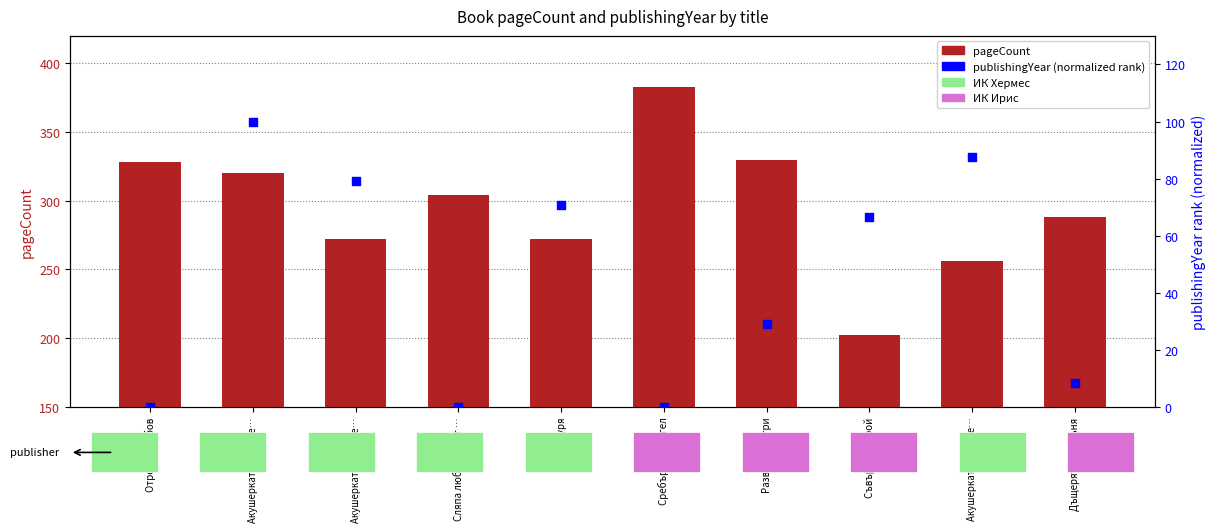

What is the total value across all series at Лятна буря?

342.8